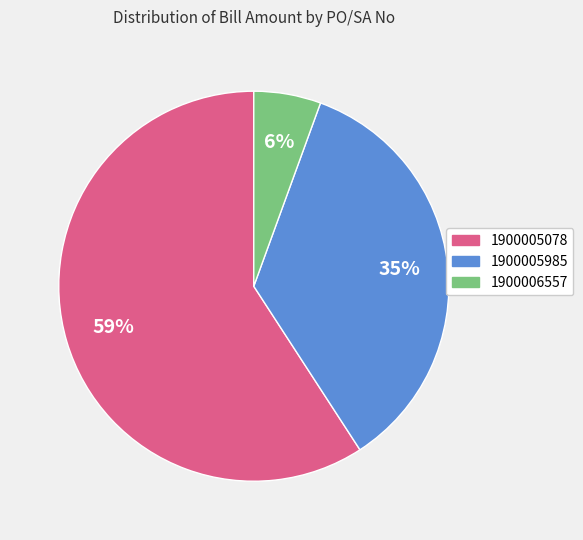

Do 1900006557 and 1900005078 together represent more than half of the pie?

Yes